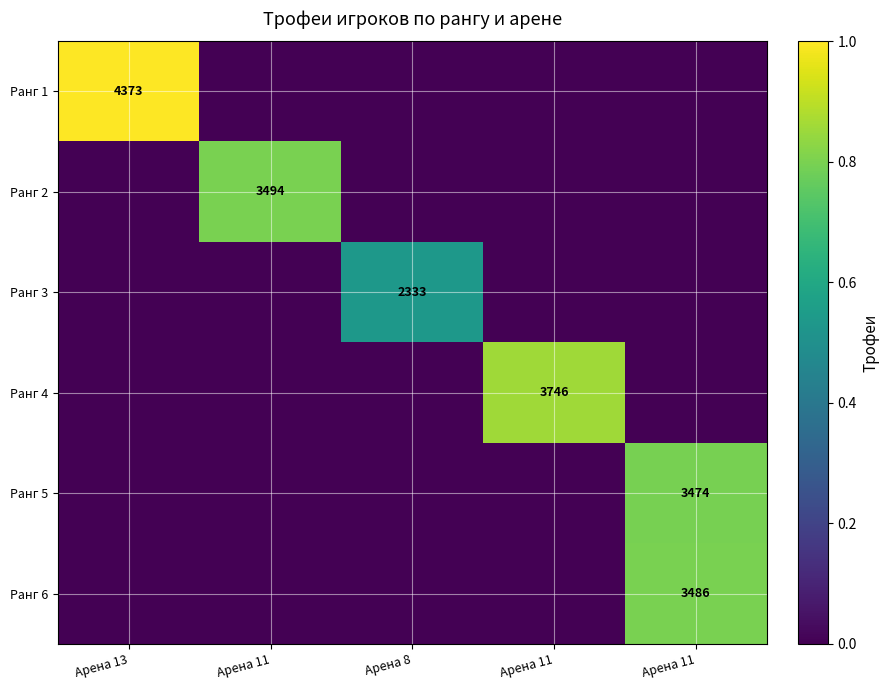

At which category is the sum across all series the highest?

Арена 11